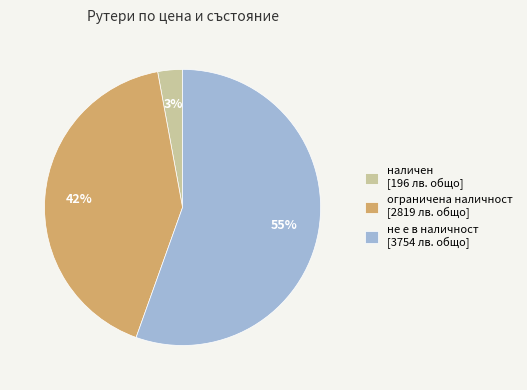

Rank the categories by value from lowest to highest.

наличен [196 лв. общо], ограничена наличност [2819 лв. общо], не е в наличност [3754 лв. общо]